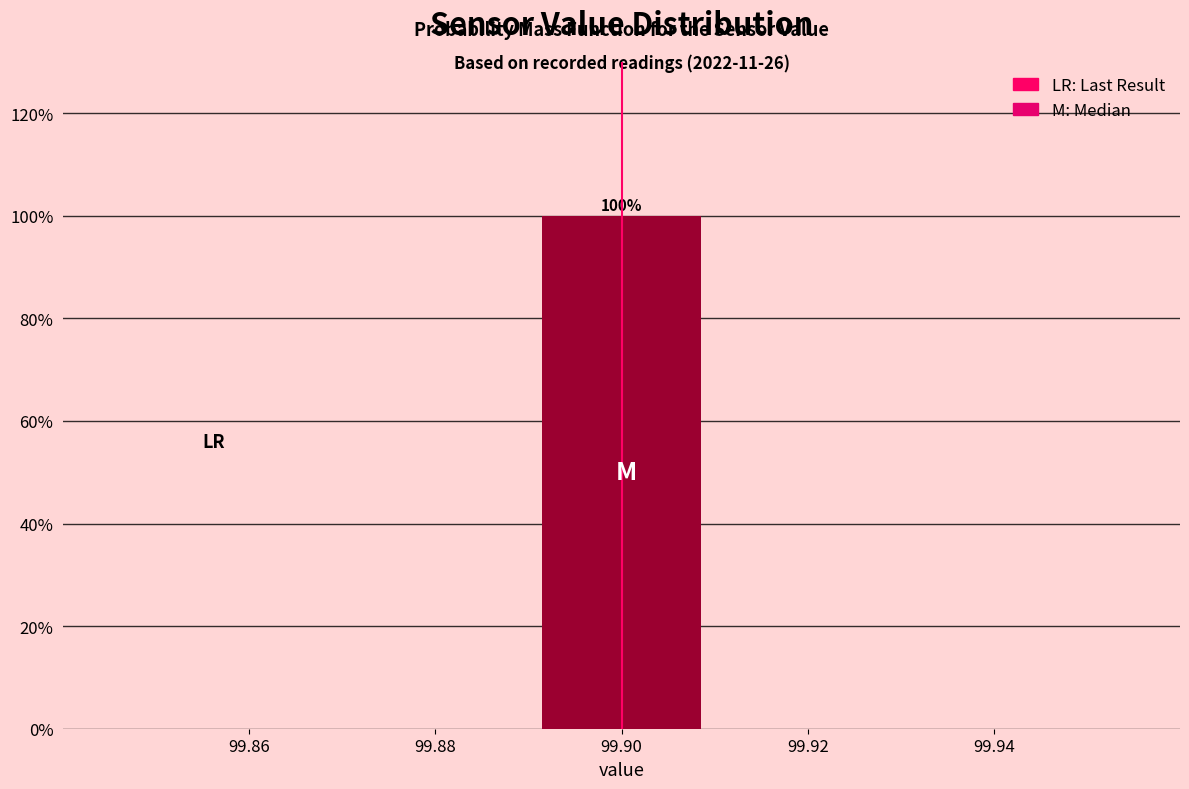

Which range on the x-axis has the tallest bar?

99.89 to 99.91